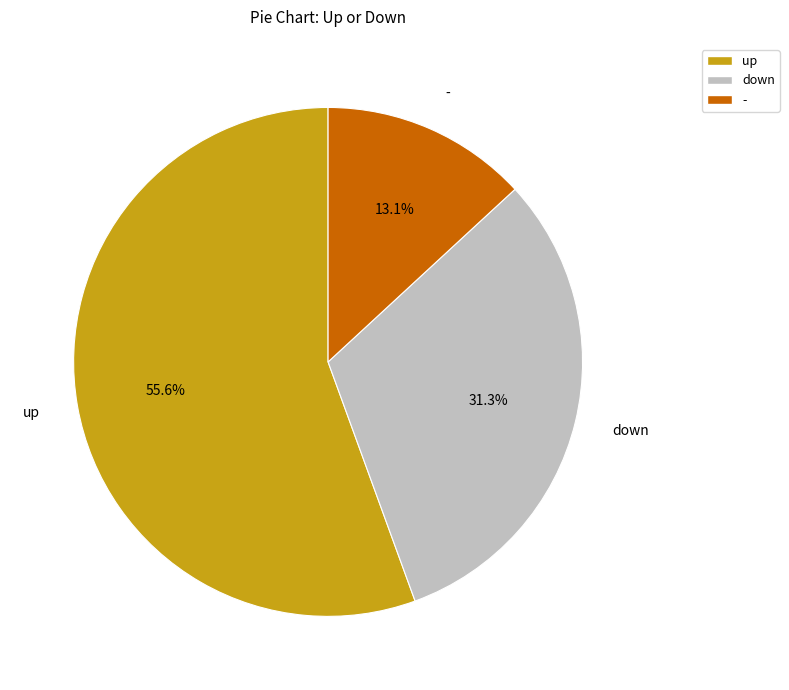

To the nearest percent, what is the average slice percentage?

33%